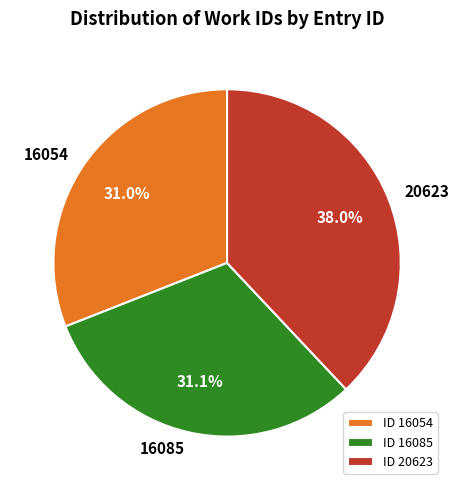

The 16054 slice represents 38% of the pie. True or false?

False